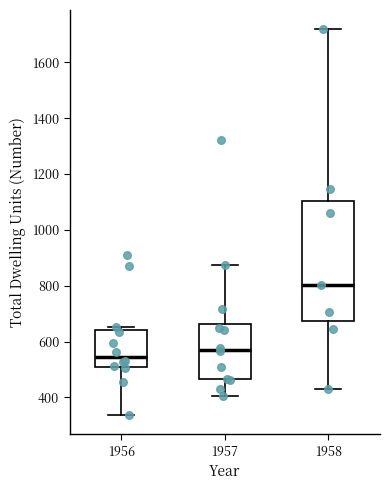

Where is the upper edge of the box at x = 1956 on the y-axis? The values are not printed on the chart, so give them approximately, as read against the axis.

640